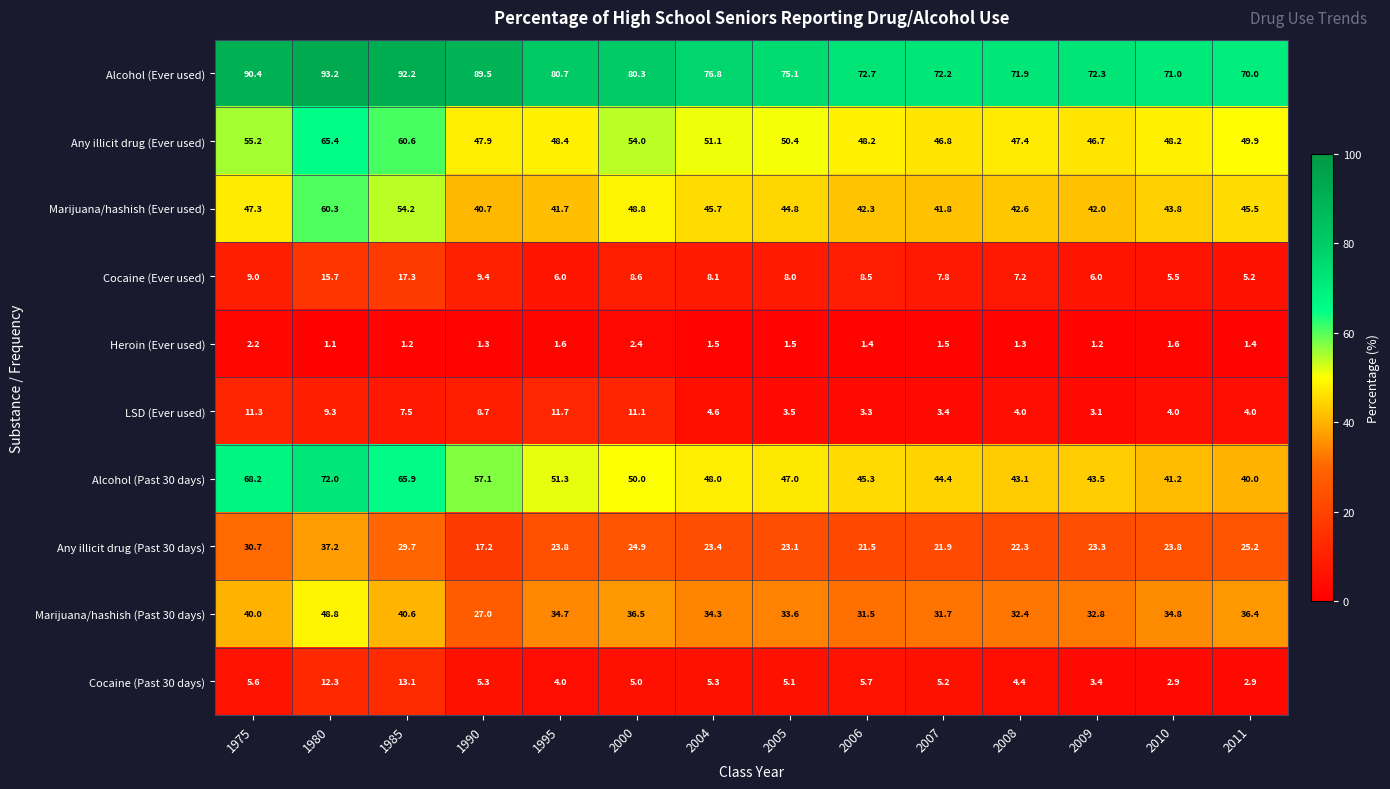

Is it true that Cocaine (Past 30 days) equals 5.1 at 2005?

True